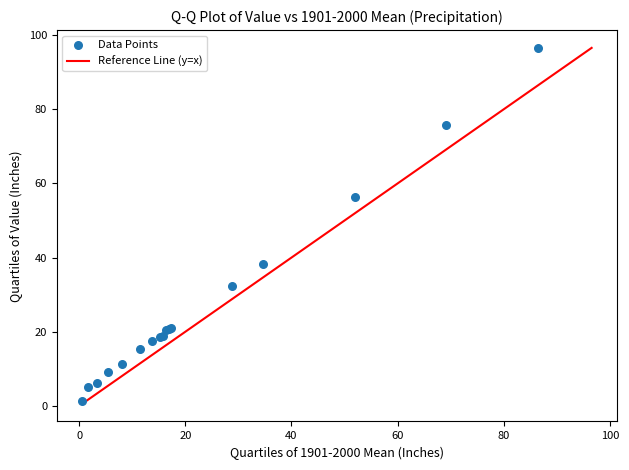

What Y value in the scatter plot is closest to 48?

56.5